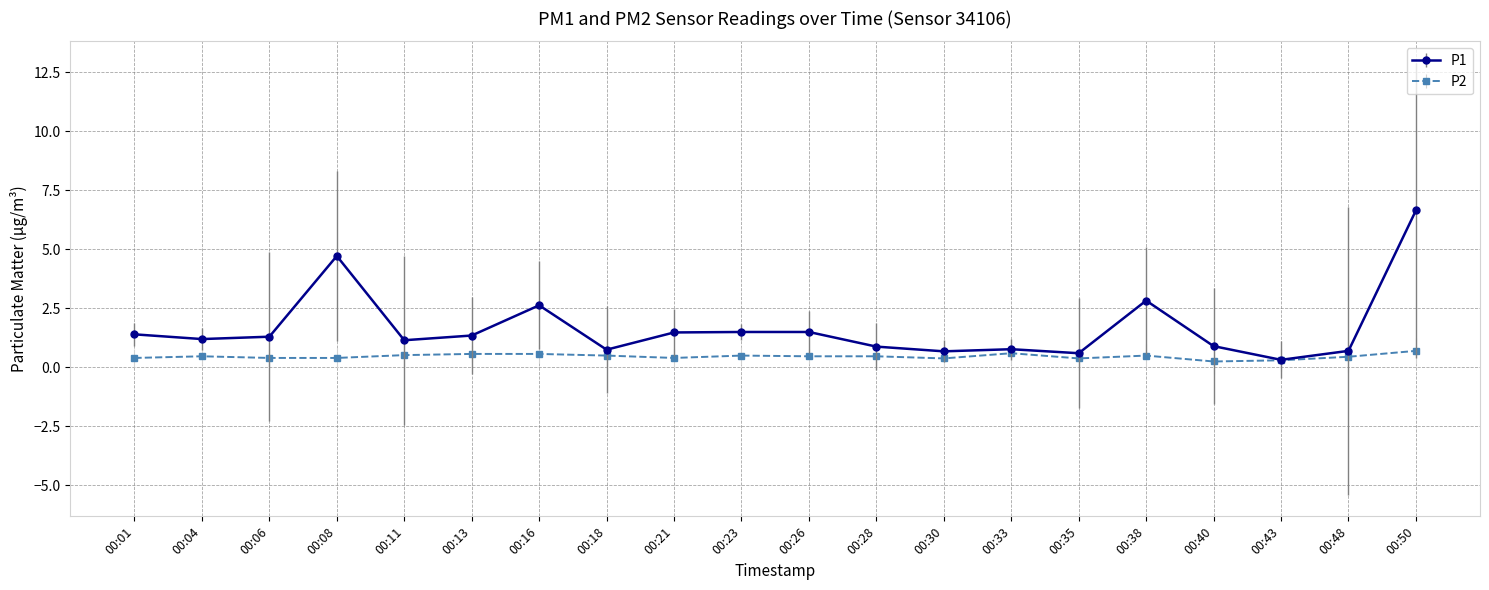

List the series in order of their overall mean, lowest first.

P2, P1